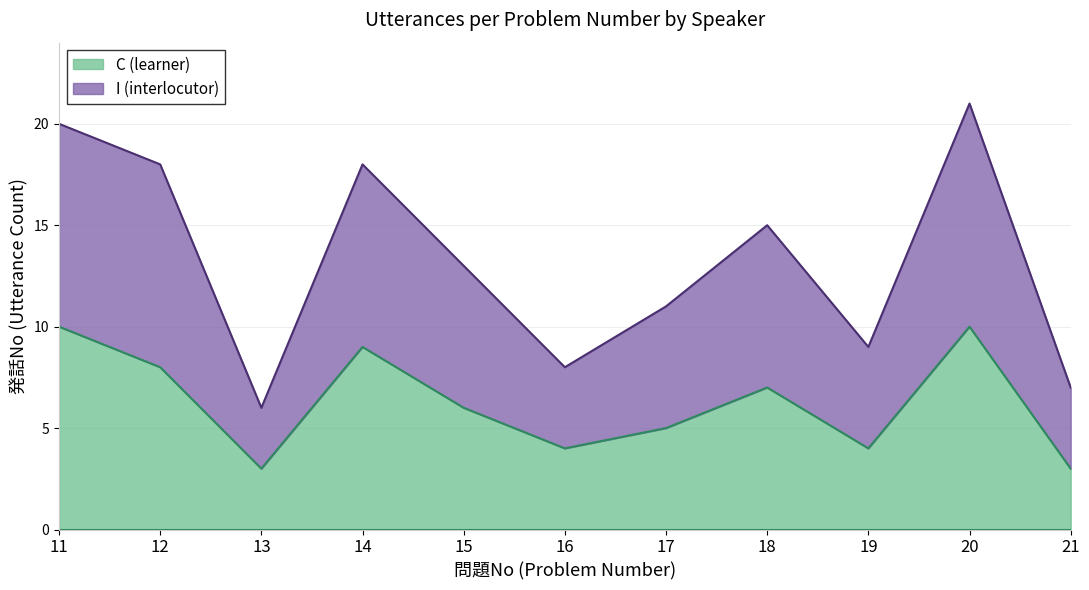

The value of I (interlocutor) at 12 is 34. True or false?

False